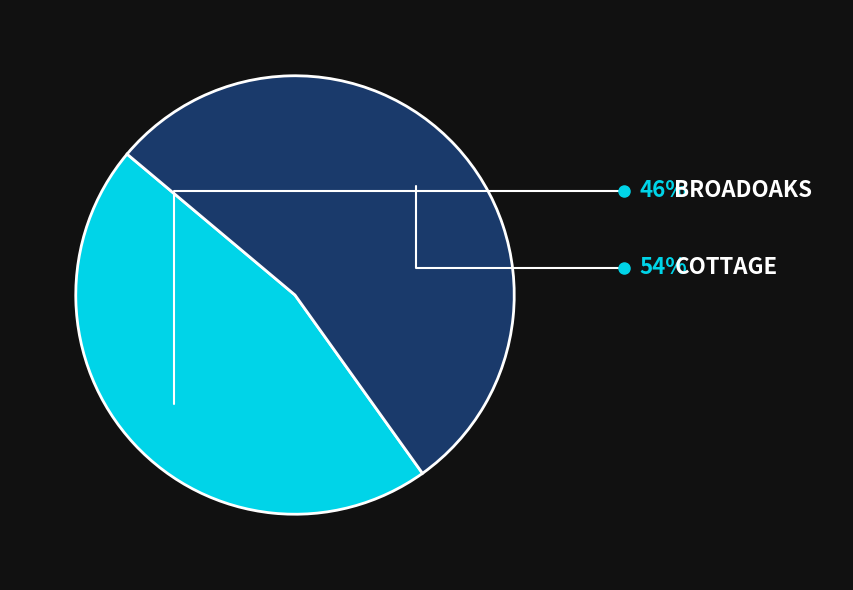

Which category has the smallest portion of the pie?

BROADOAKS